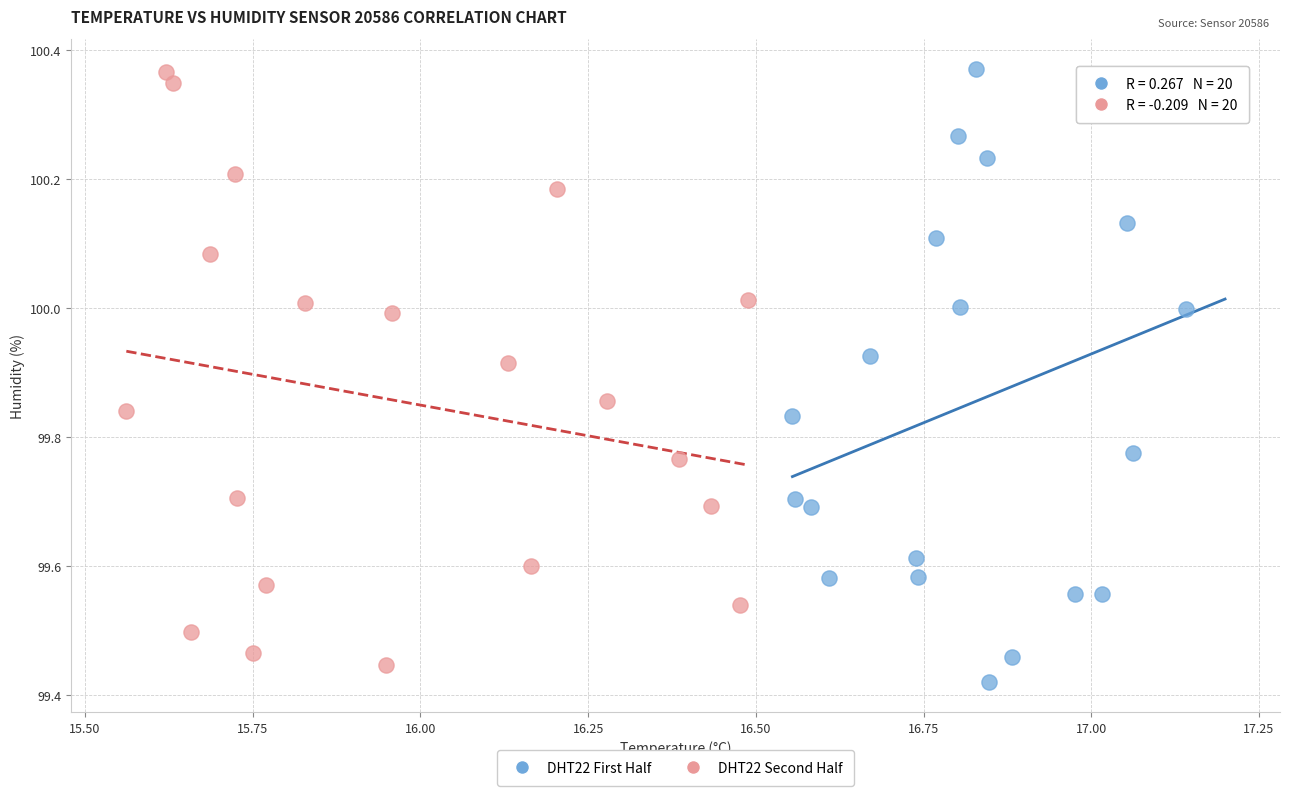

Which series has the widest spread of Y values?

DHT22 First Half